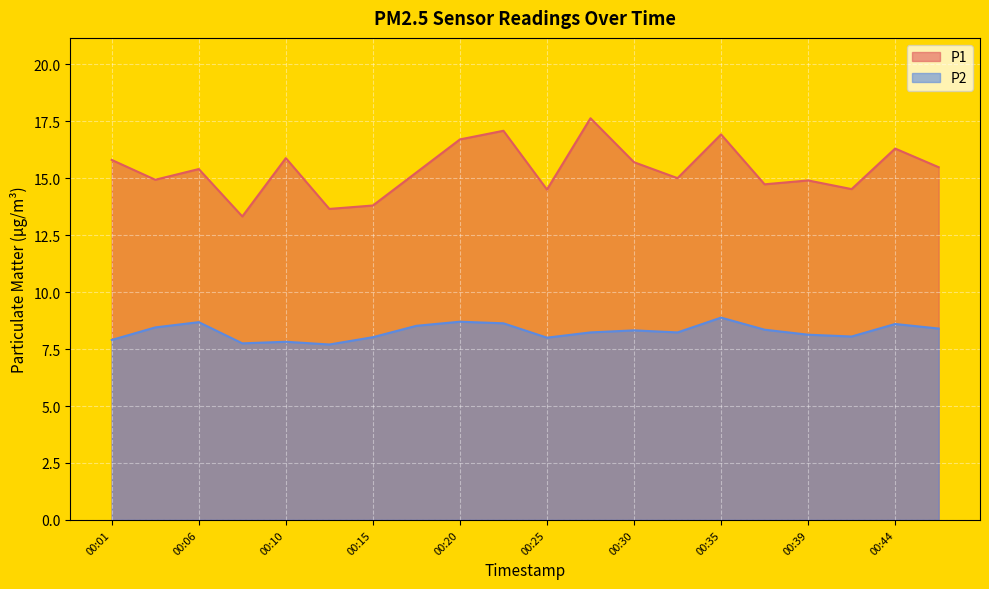

Between 00:15 and 00:37, which is larger?

00:37